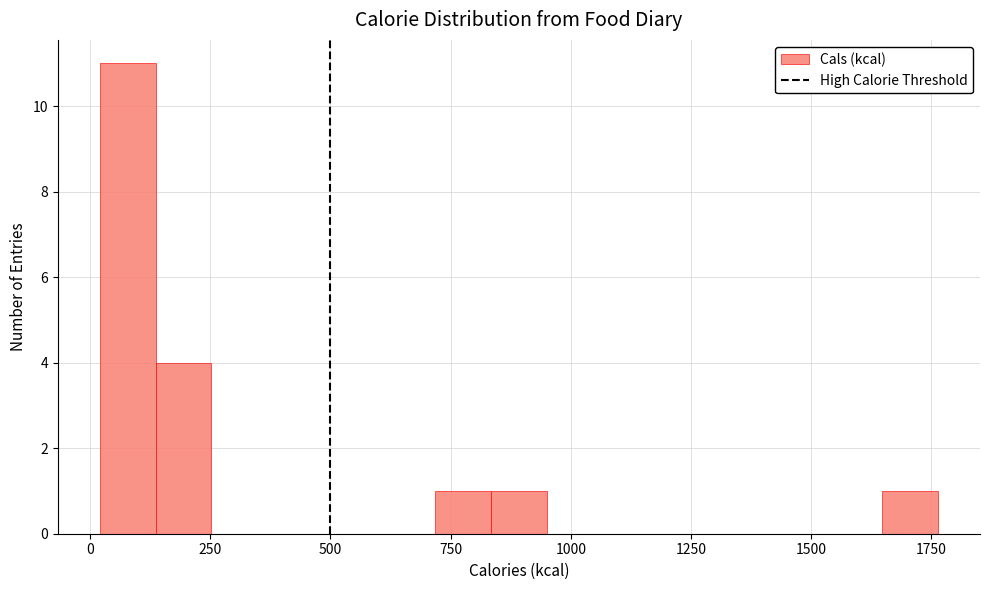

Read against the x-axis, roughly where is the centre of the tallest bar?

100